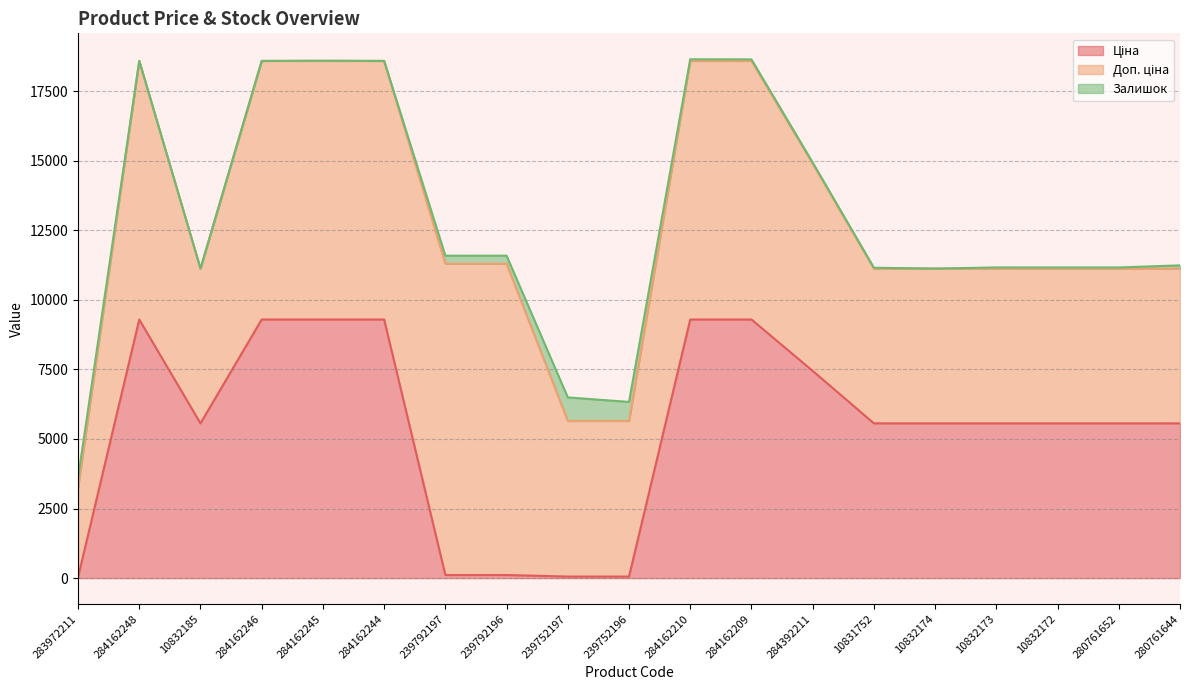

What are all the series names shown in the legend?

Ціна, Доп. ціна, Залишок